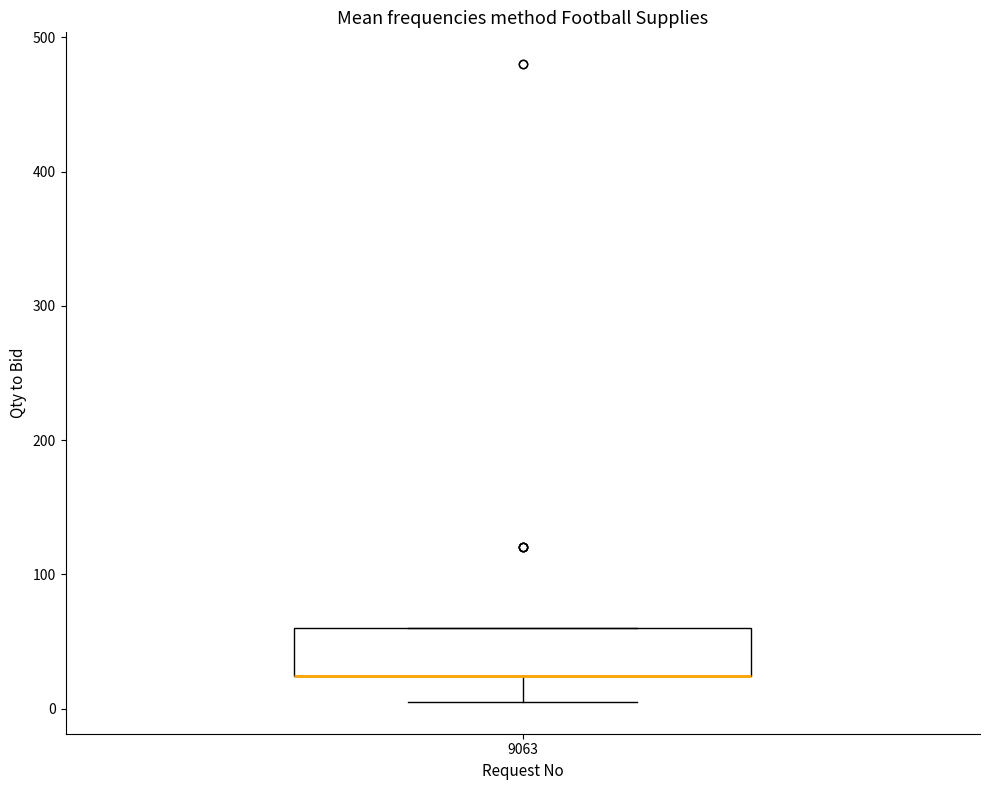

Transcribe this box plot: give where the median line is, the range the box spans, and where the two whiskers end, as read against the y-axis. The values are not printed on the chart, so give them approximately, as read against the axis.

median 20 (drawn on the box's lower edge), box 20 to 60, whiskers 10 to 60